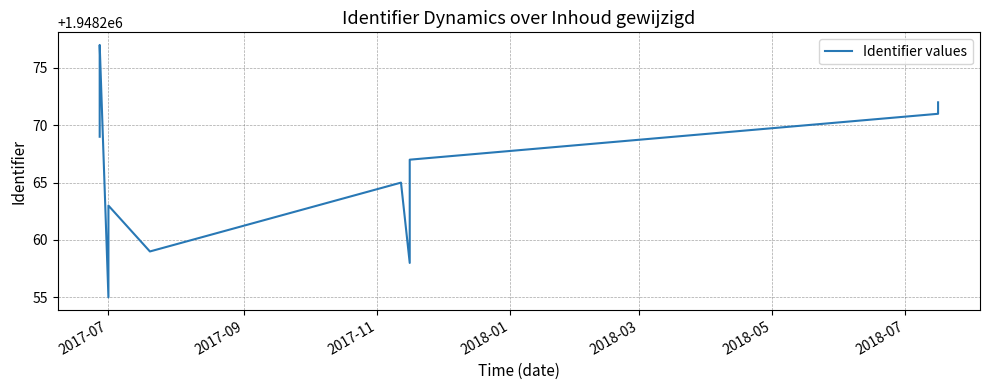

Between 2017-09 and 2017-11, which is larger?

2017-11